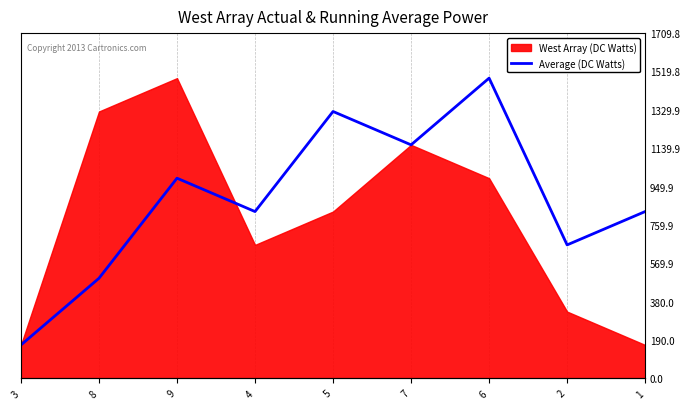

True or false: the data shows 826.0 at 4.

True